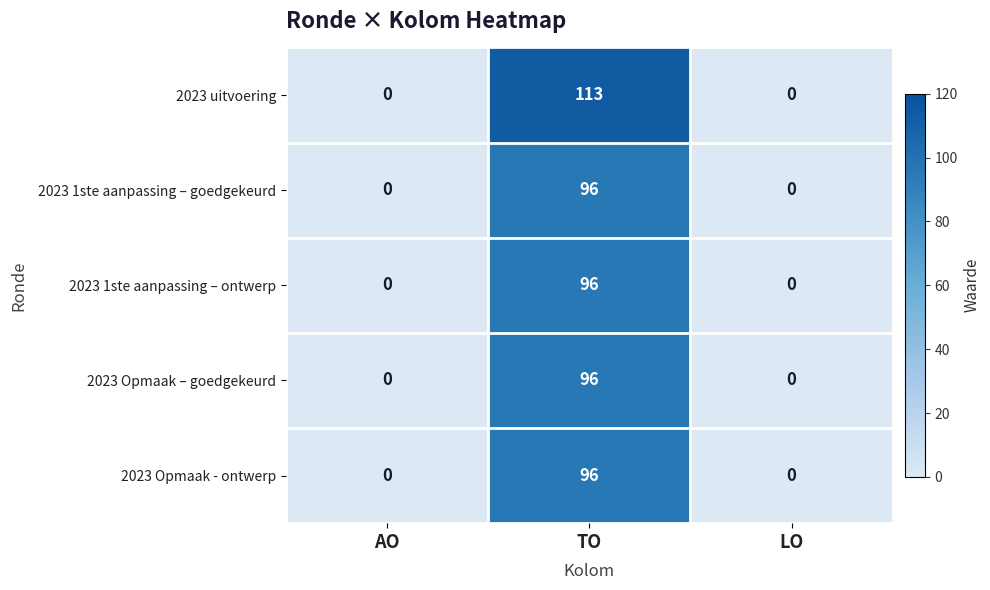

What is the greatest value displayed?

113